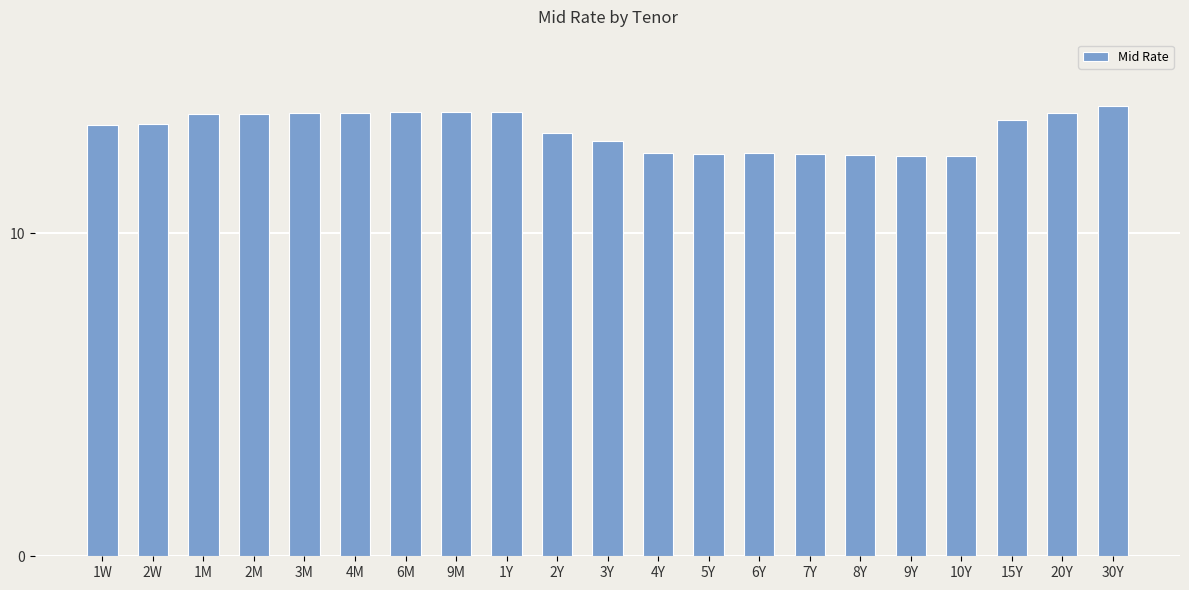

What is the label of the 19th bar from the right?

1M